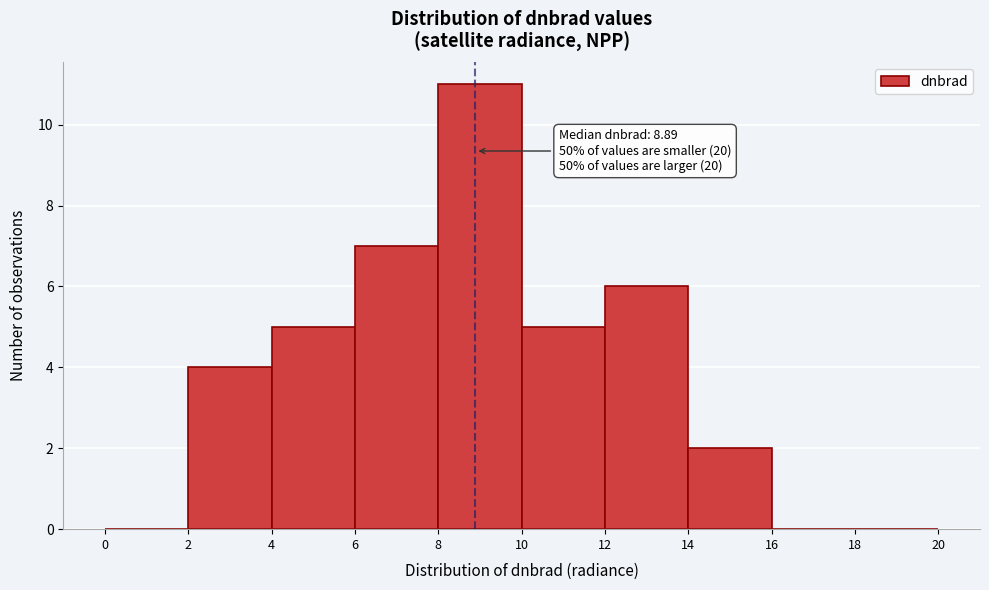

Over which range of the x-axis is the bar tallest?

8 to 10